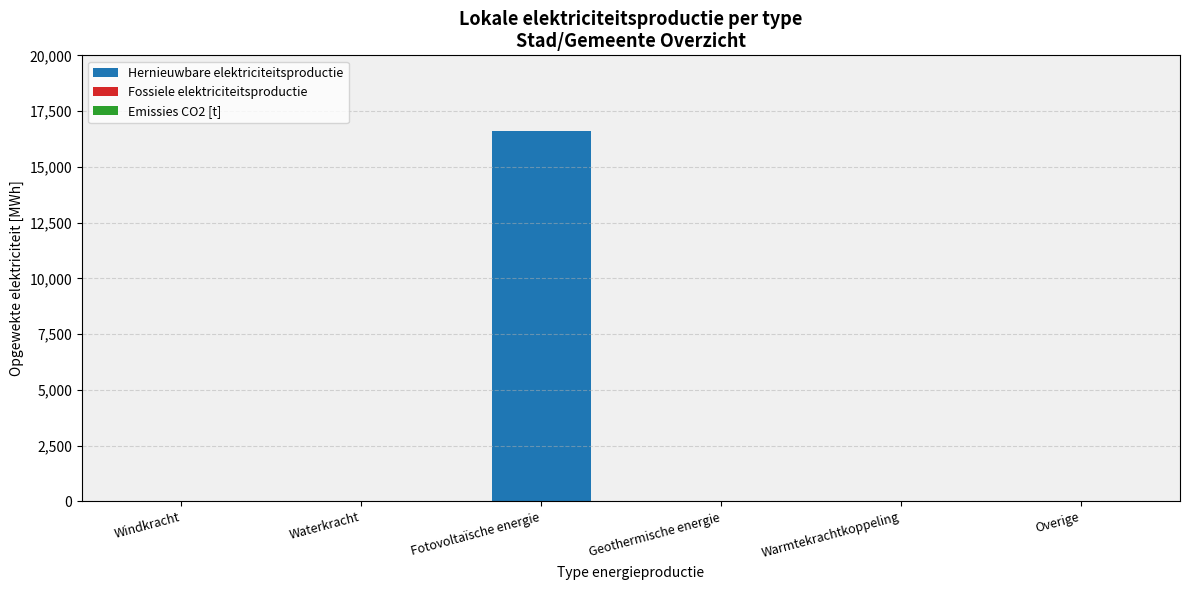

What is the maximum value shown in the chart?

16593.3